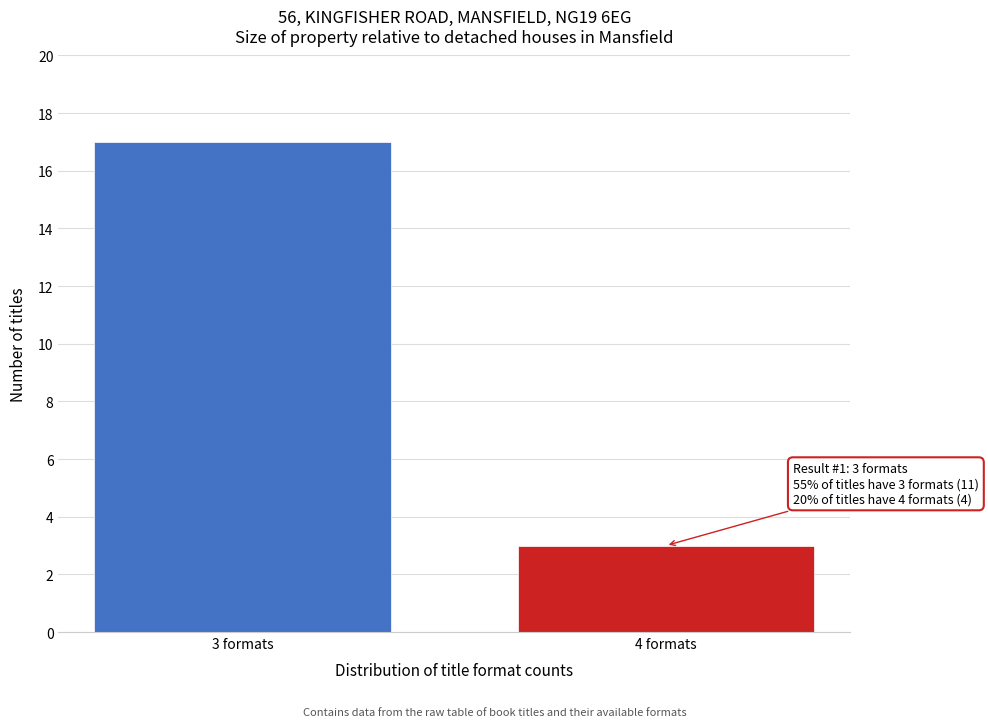

Reading left to right, what are all the values shown in this chart?

17	3